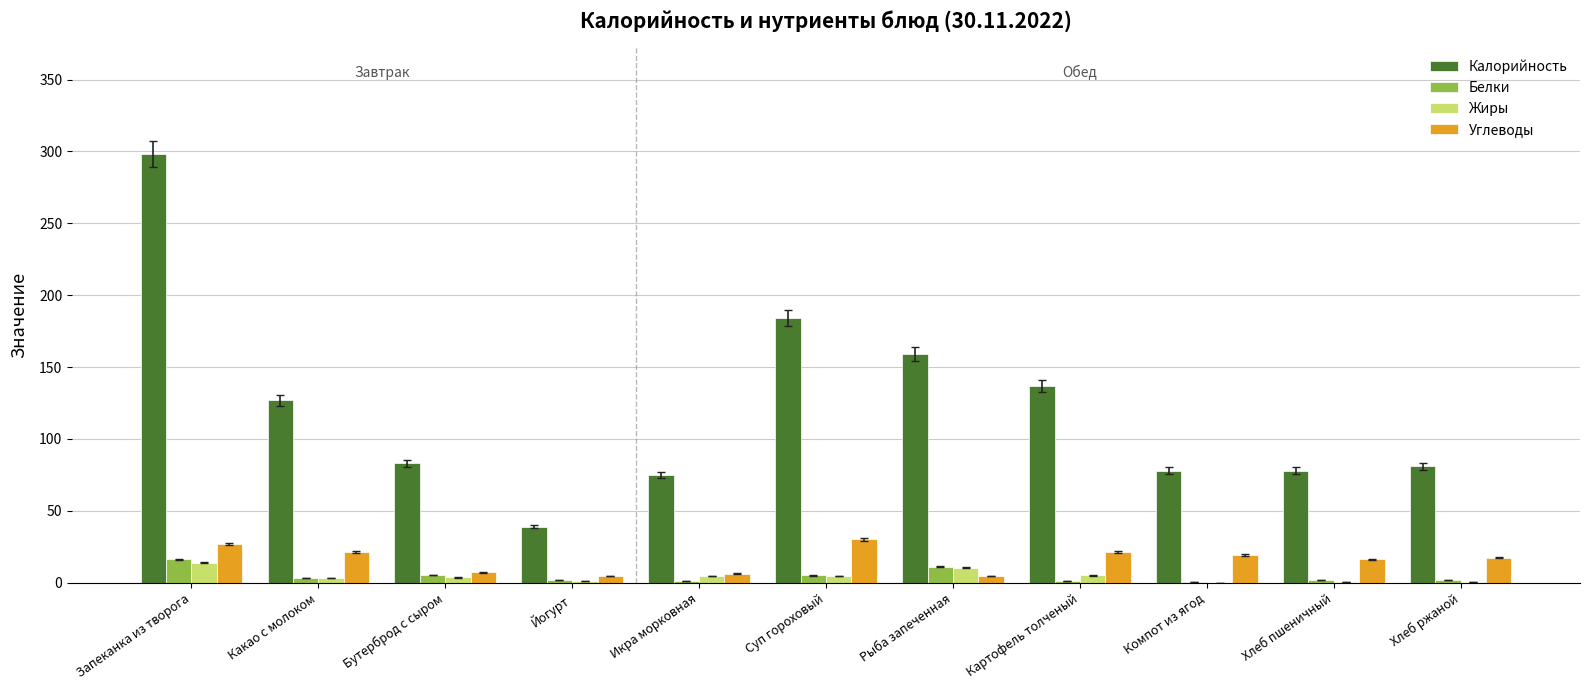

The value of Белки at Икра морковная is 1.4. True or false?

True